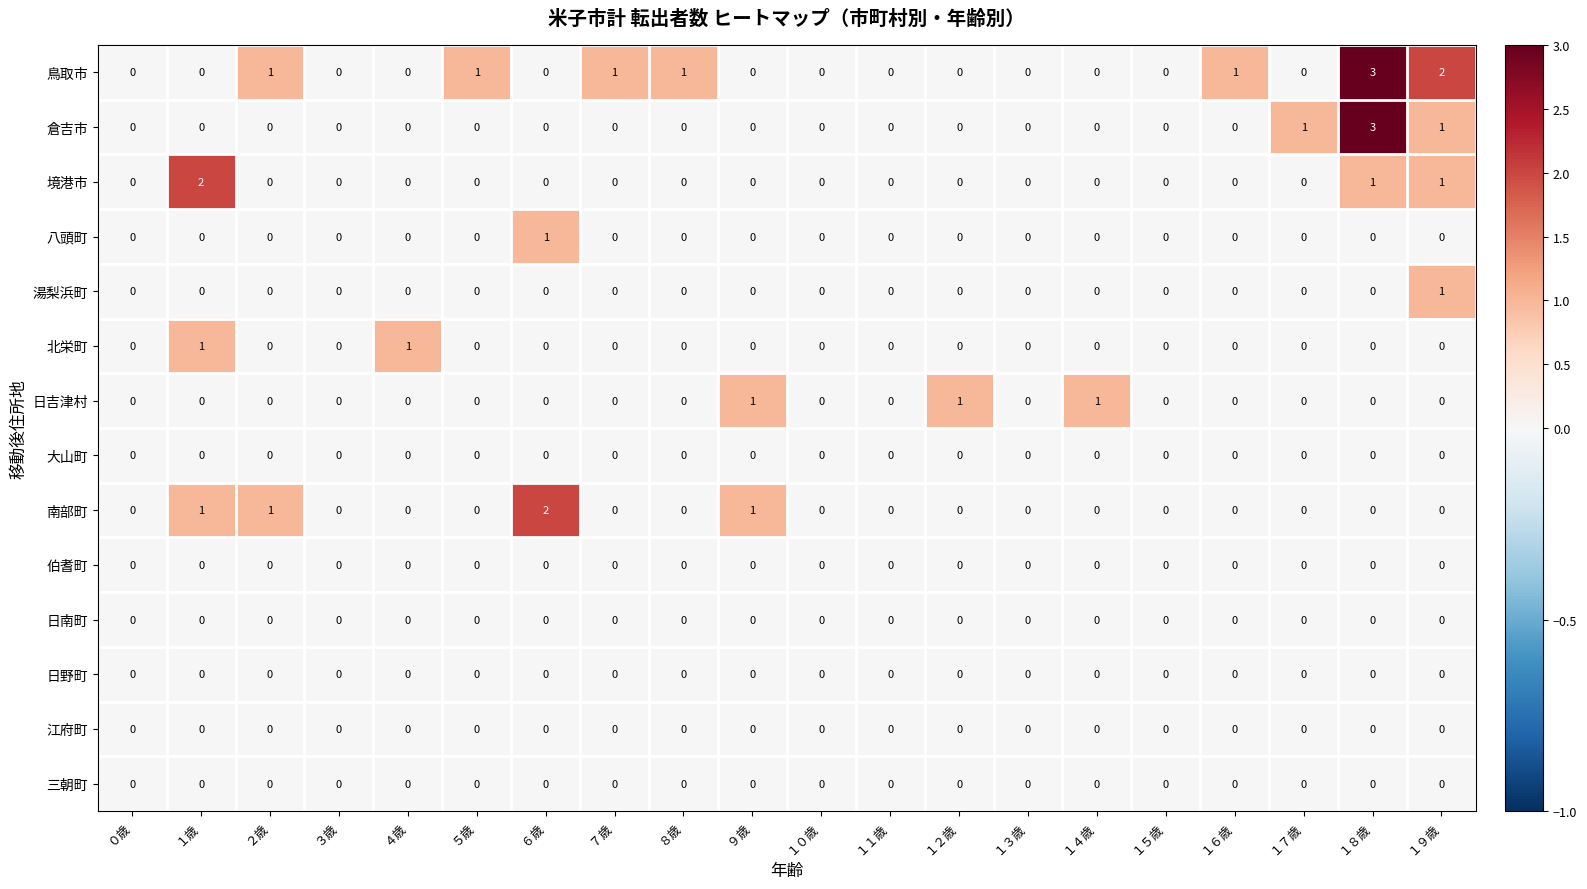

At which label does 倉吉市 reach its peak?

１８歳